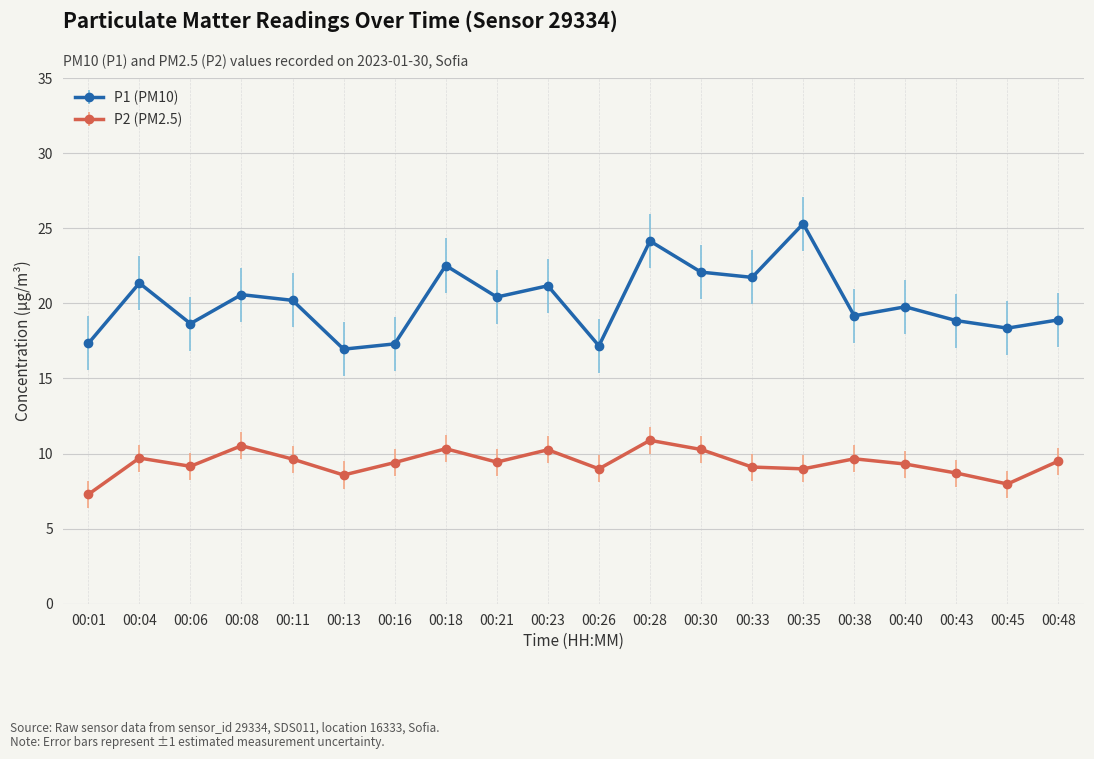

At which label does P1 (PM10) reach its peak?

00:35